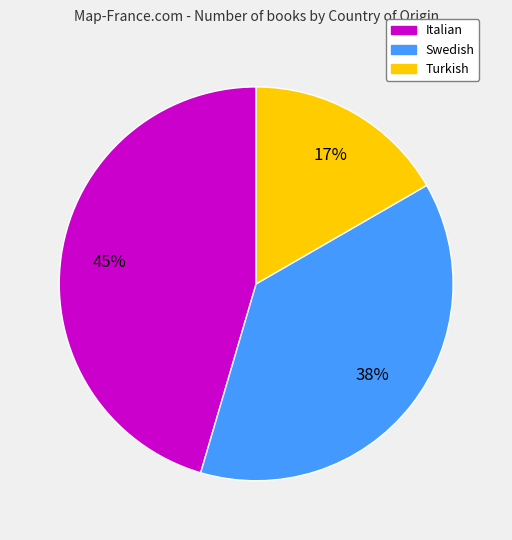

To the nearest percent, what portion does Swedish represent?

38%